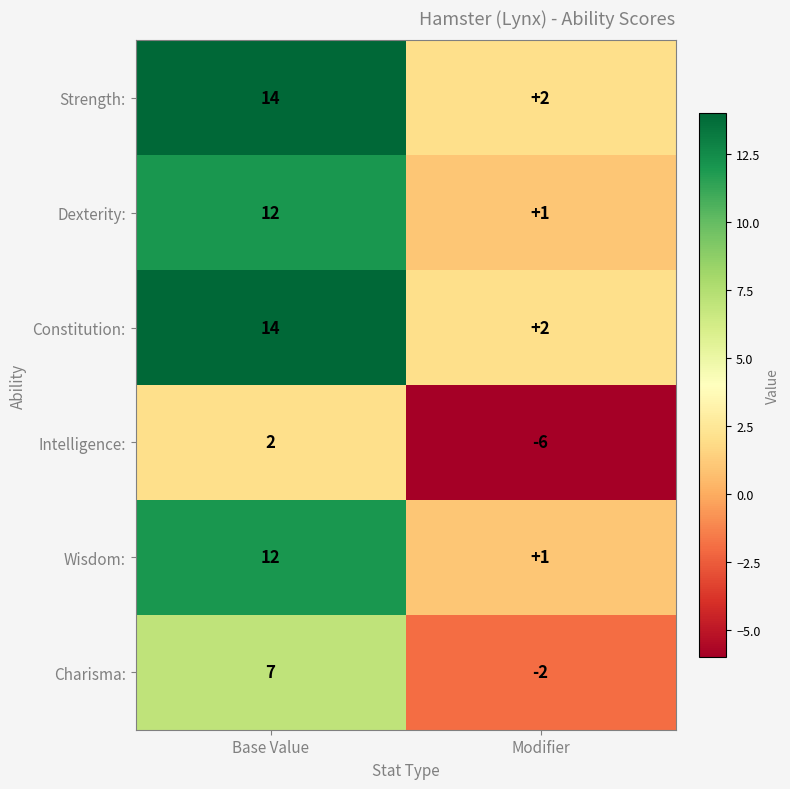

What is the difference between the highest and lowest values at Base Value?

12